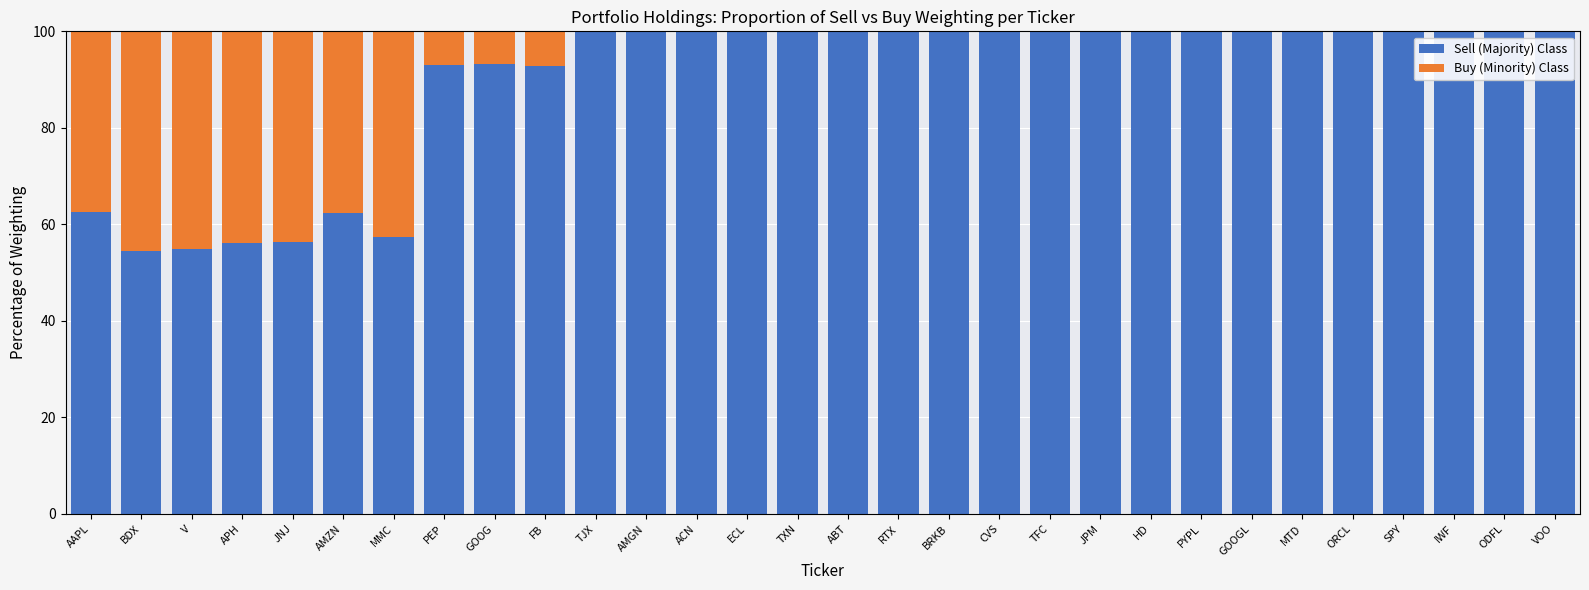

What is the total value across all series at JNJ?

100.0